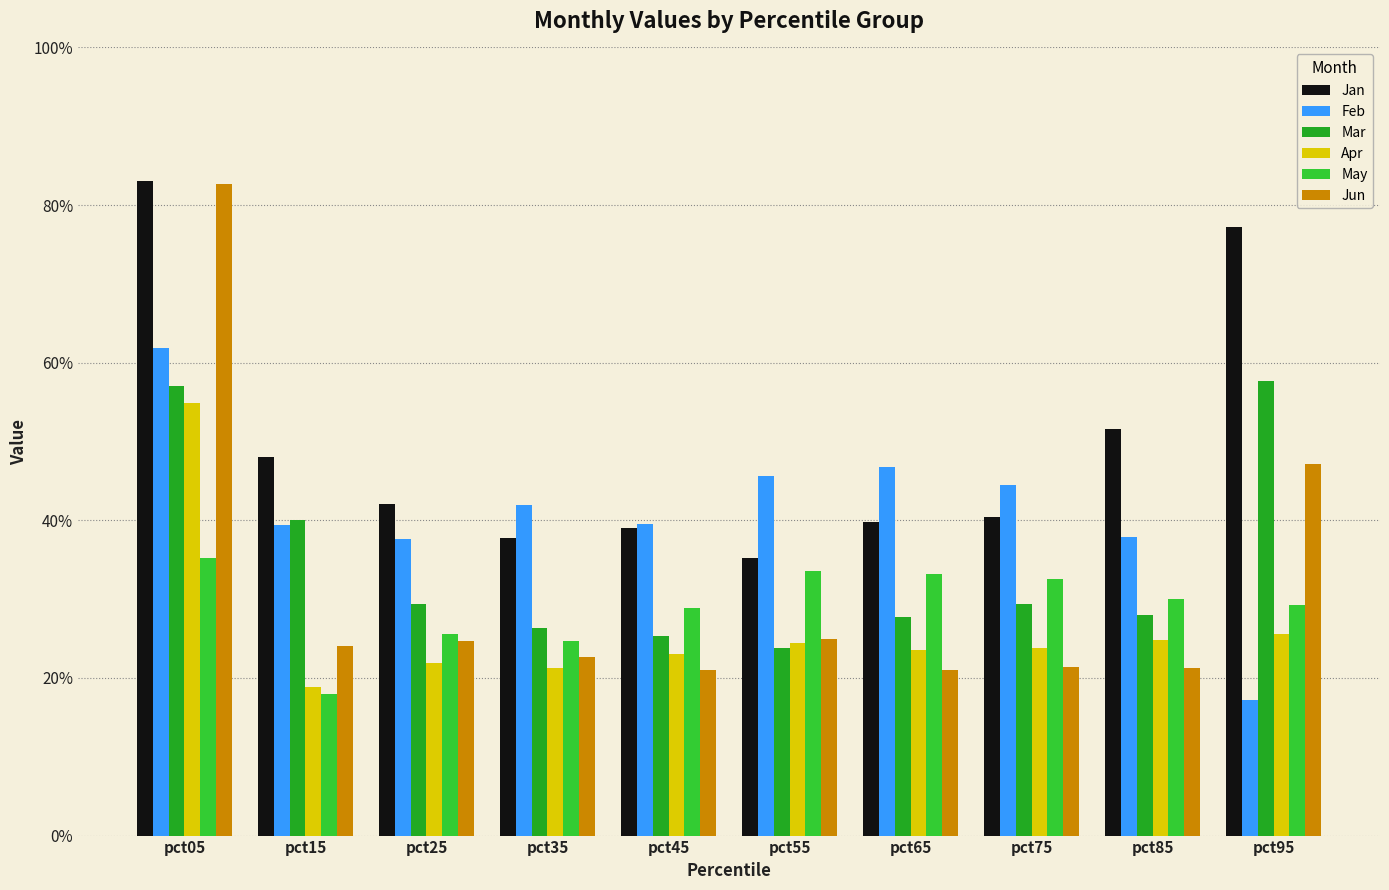

Reading right to left, extract all data points from this chart.

Jan: 0.8	0.5	0.4	0.4	0.4	0.4	0.4	0.4	0.5	0.8
Feb: 0.2	0.4	0.4	0.5	0.5	0.4	0.4	0.4	0.4	0.6
Mar: 0.6	0.3	0.3	0.3	0.2	0.3	0.3	0.3	0.4	0.6
Apr: 0.3	0.2	0.2	0.2	0.2	0.2	0.2	0.2	0.2	0.5
May: 0.3	0.3	0.3	0.3	0.3	0.3	0.2	0.3	0.2	0.4
Jun: 0.5	0.2	0.2	0.2	0.2	0.2	0.2	0.2	0.2	0.8